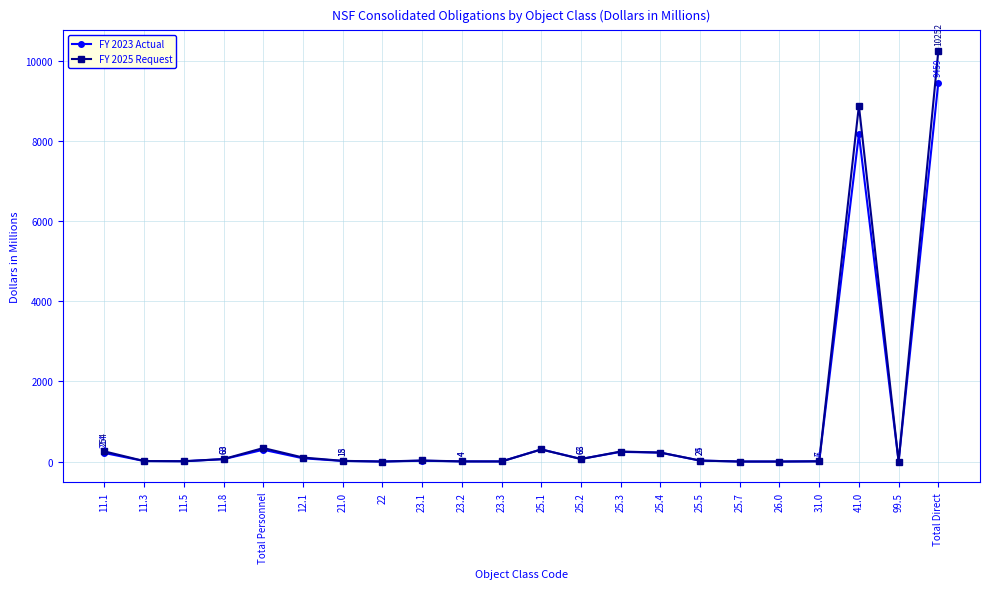

At which category is the sum across all series the highest?

Total Direct